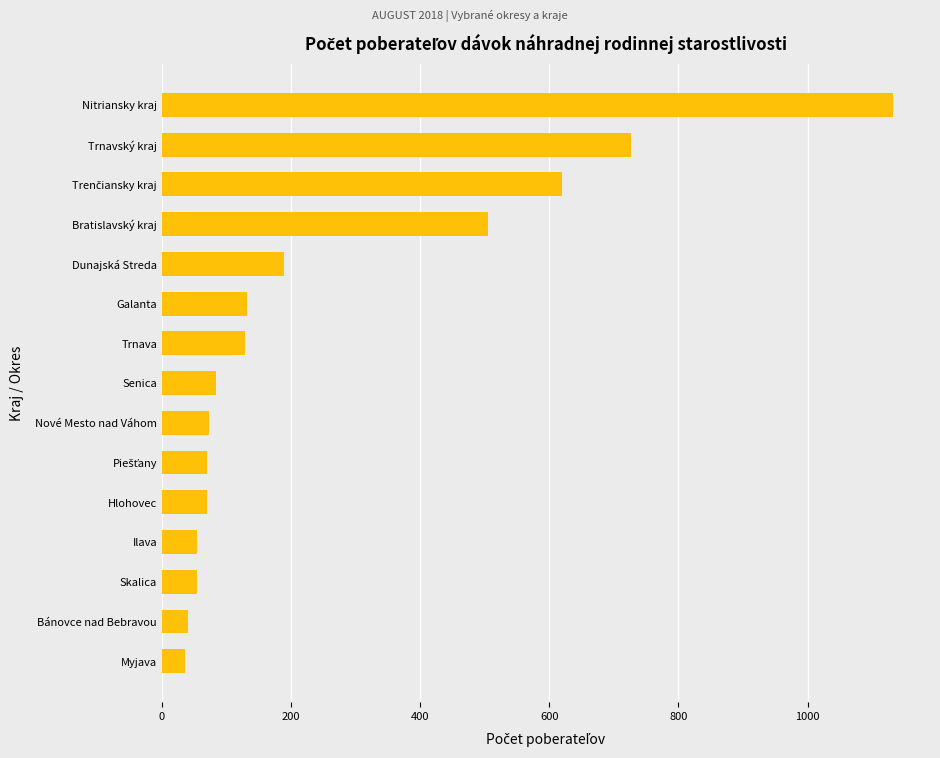

How many bars are there in total?

15